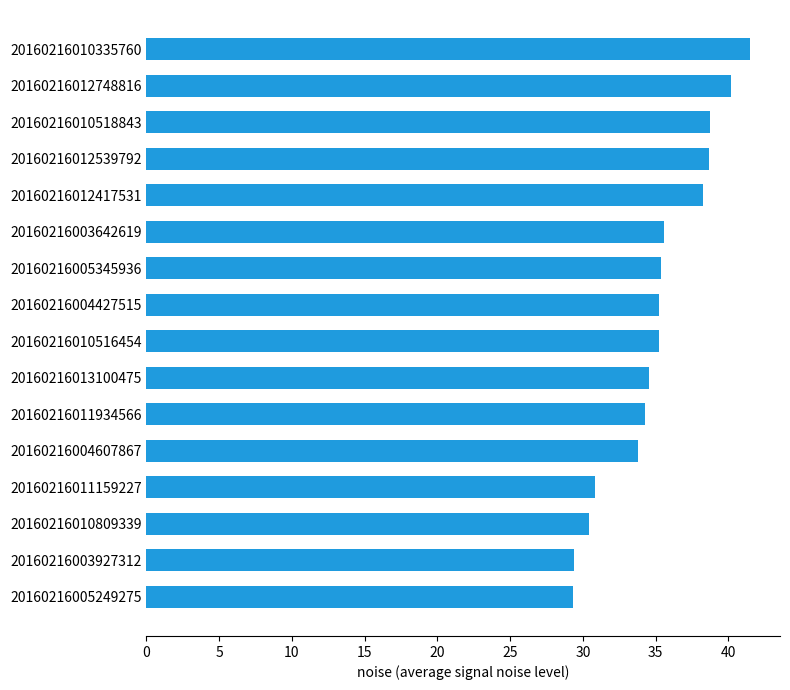

Which category has the highest value across all series?

20160216010335760